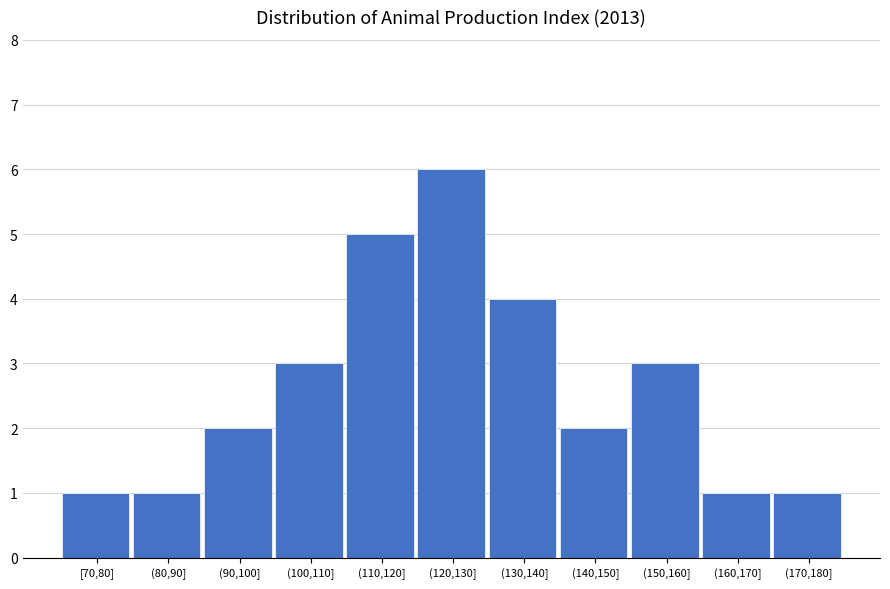

Reading right to left, what are all the values shown in this chart?

(170,180]=1	(160,170]=1	(150,160]=3	(140,150]=2	(130,140]=4	(120,130]=6	(110,120]=5	(100,110]=3	(90,100]=2	(80,90]=1	[70,80]=1